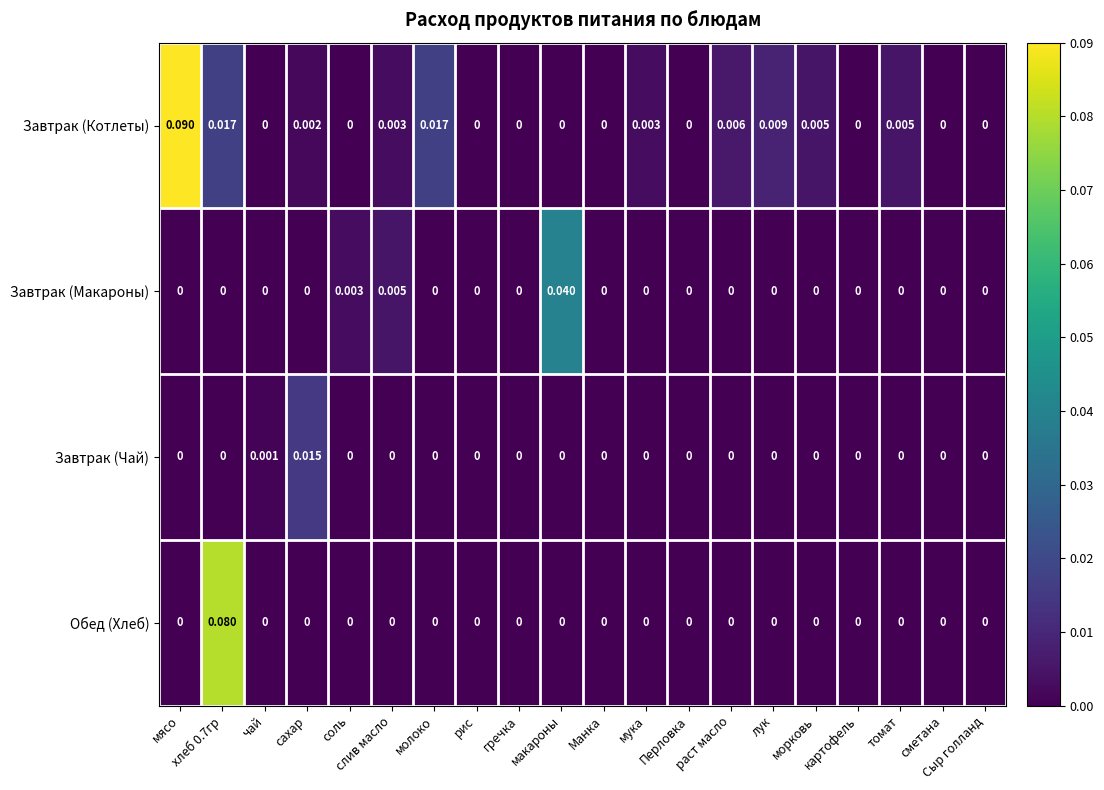

Rank the series by their average value, from highest to lowest.

Завтрак (Котлеты), Обед (Хлеб), Завтрак (Макароны), Завтрак (Чай)